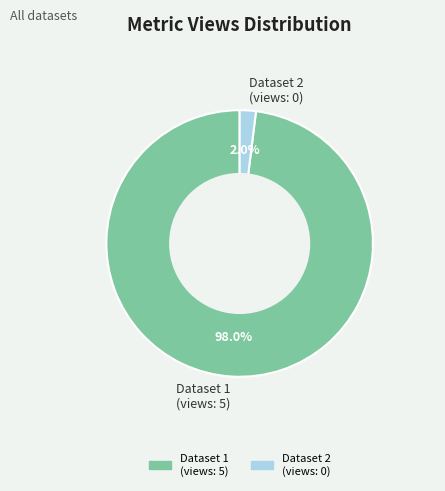

Rank the categories by value from lowest to highest.

Dataset 2 (views: 0), Dataset 1 (views: 5)